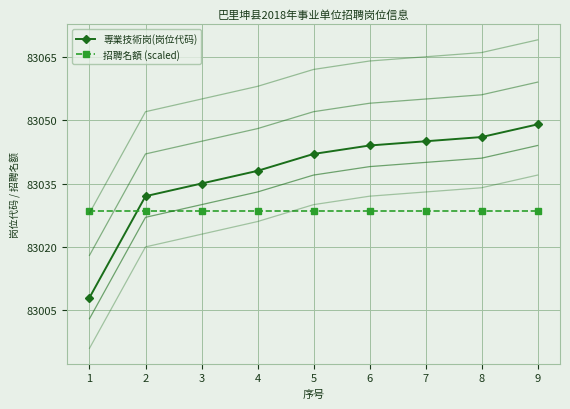

What is the difference between the maximum and minimum values in the 専業技術岗(岗位代码) series?

41.0